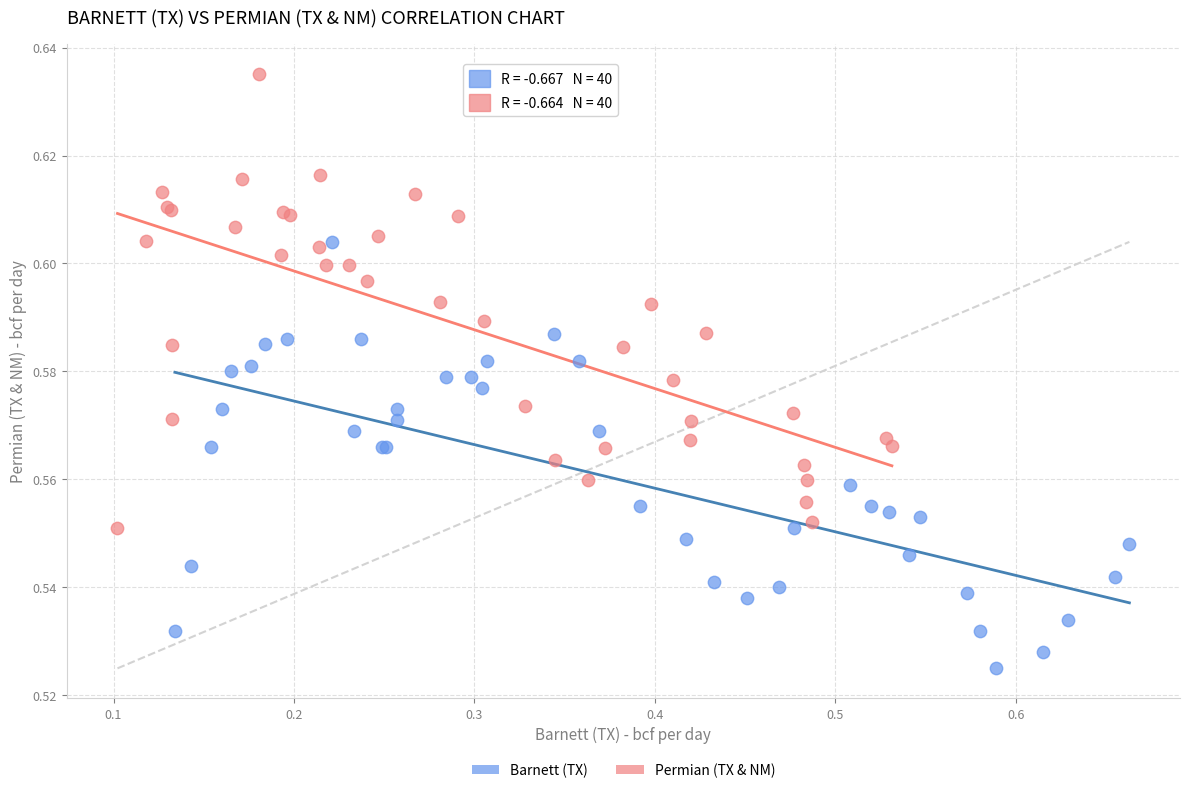

Which series has the largest Y range (max minus min)?

Permian (TX & NM)